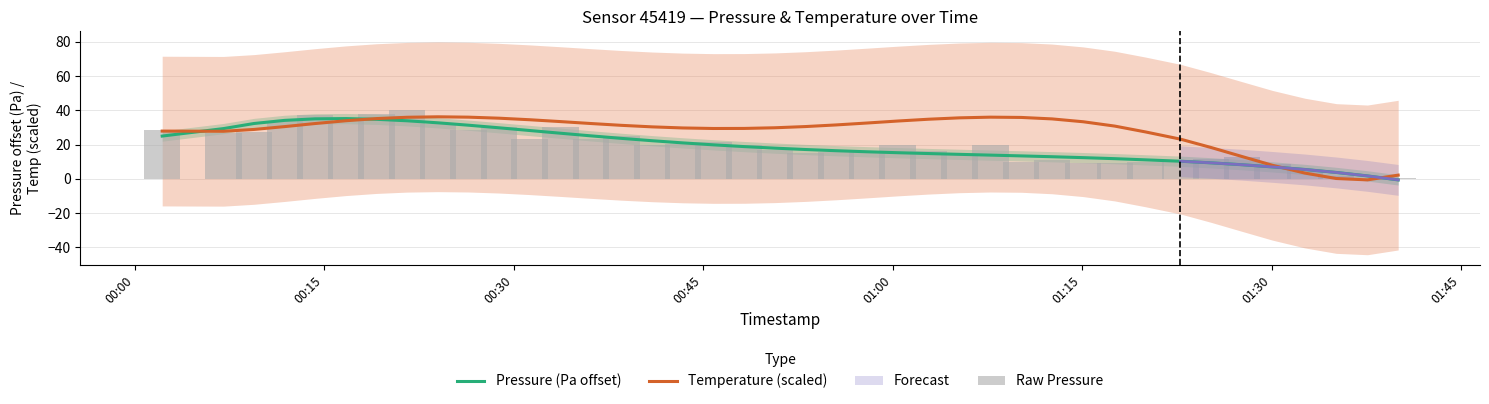

What is the highest value of the Pressure (Pa offset) series?

35.3